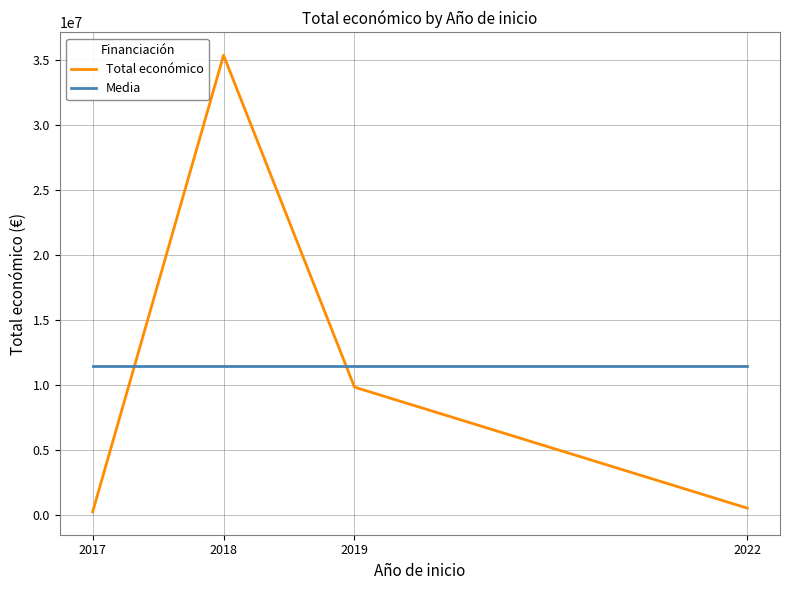

At which category is the sum across all series the highest?

2018